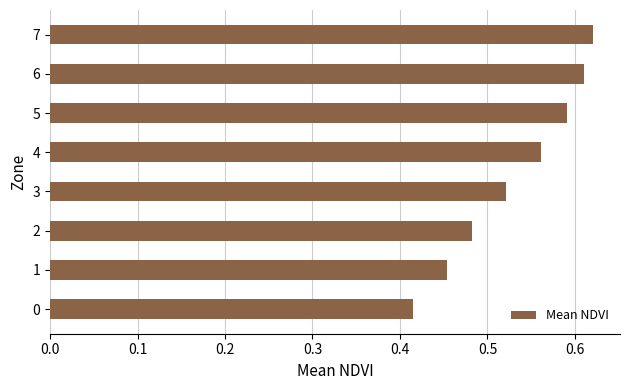

List the labels in order of value, largest first.

7, 6, 5, 4, 3, 2, 1, 0